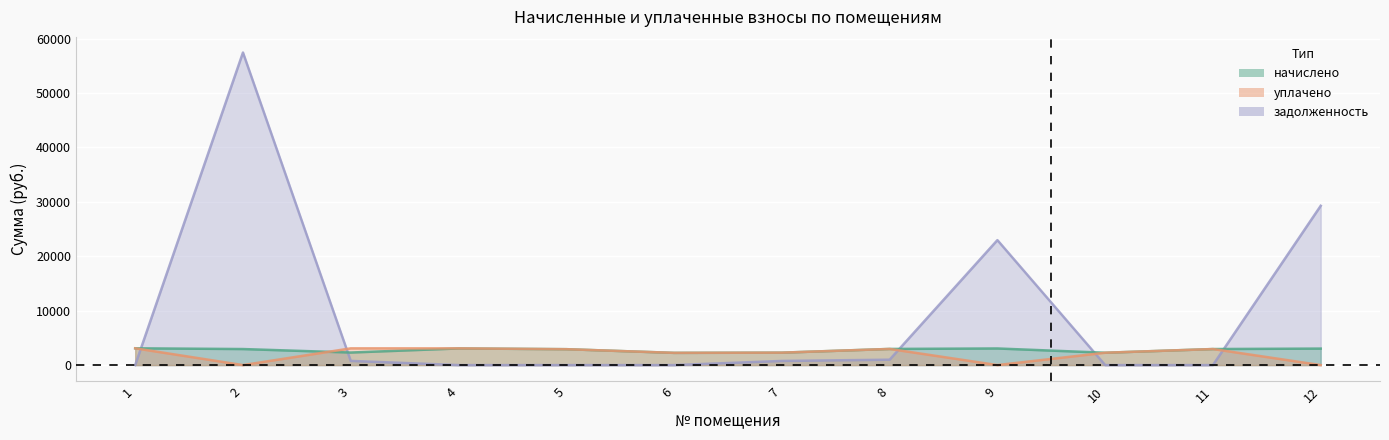

What is the greatest value displayed?

57437.9